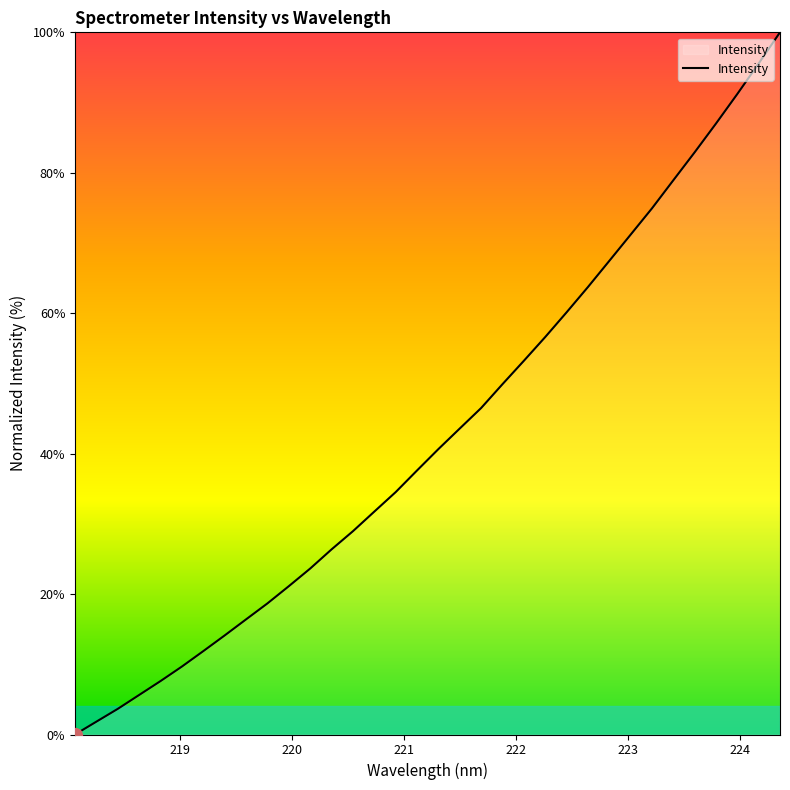

What is the difference between the second highest and second lowest values?

93.7